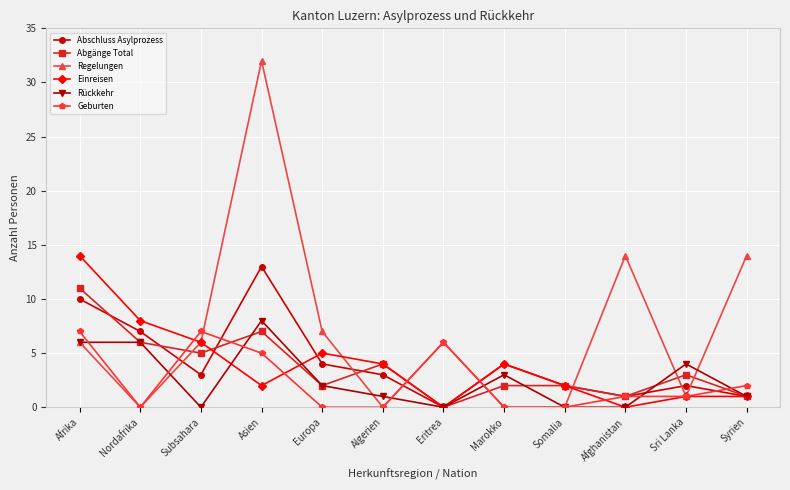

How many data points in Abgänge Total are less than 3?

6